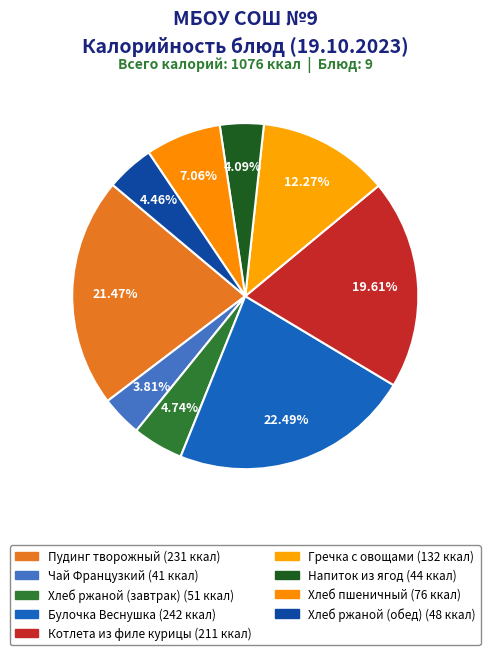

How many segments does this pie chart have?

9